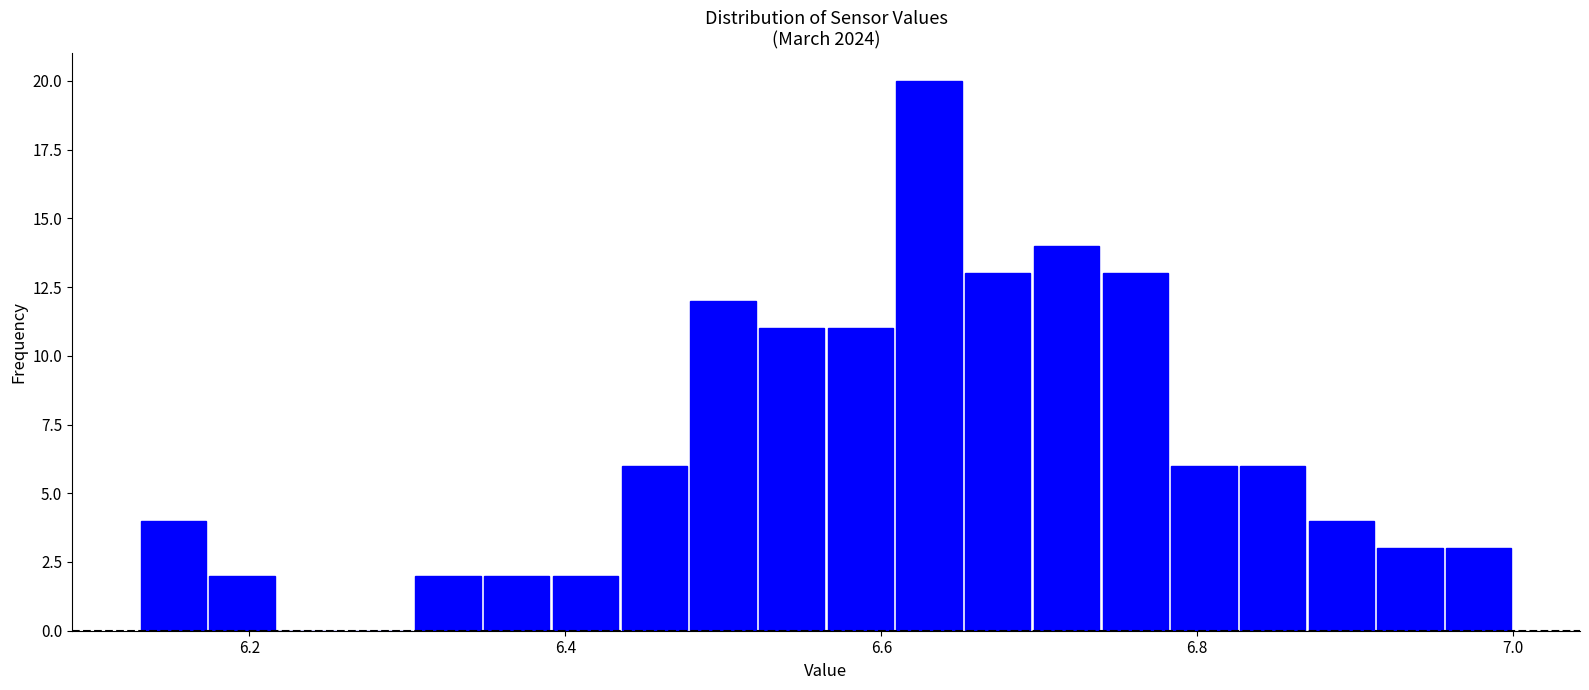

Around what value on the x-axis is the tallest bar? Give the approximate position of its centre, as read against the axis.

6.64